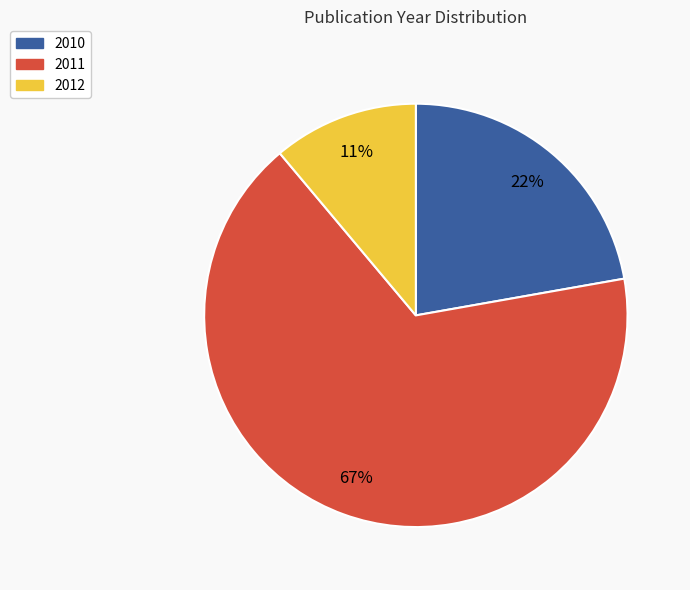

How many slices are in this pie chart?

3